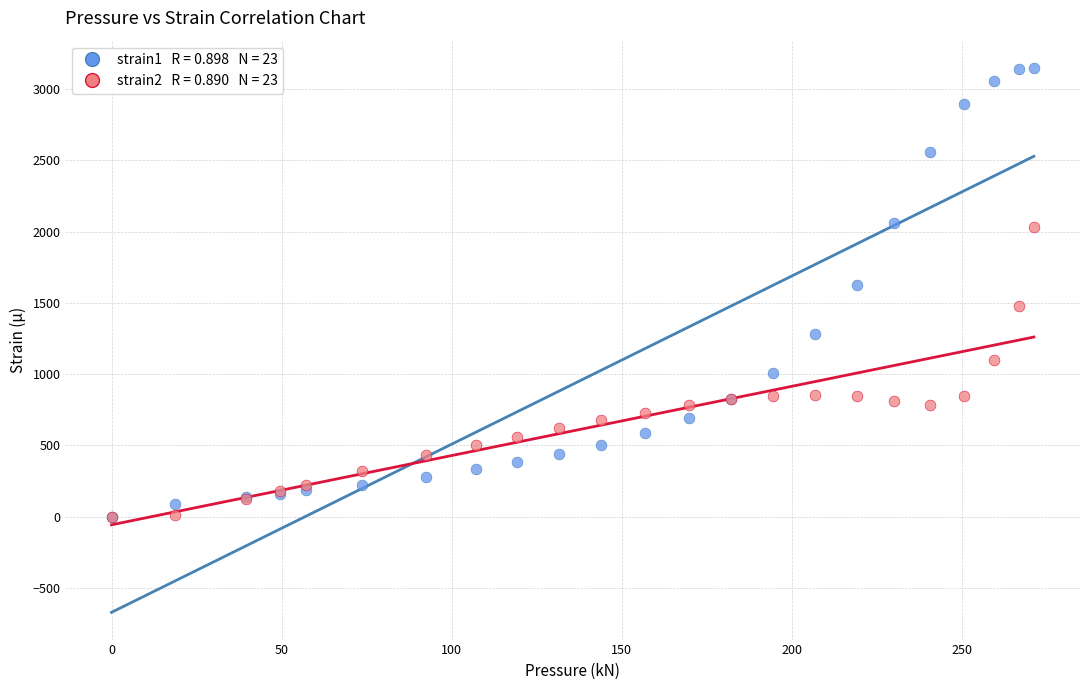

Across all series, what Y value is closest to 1575?

1625